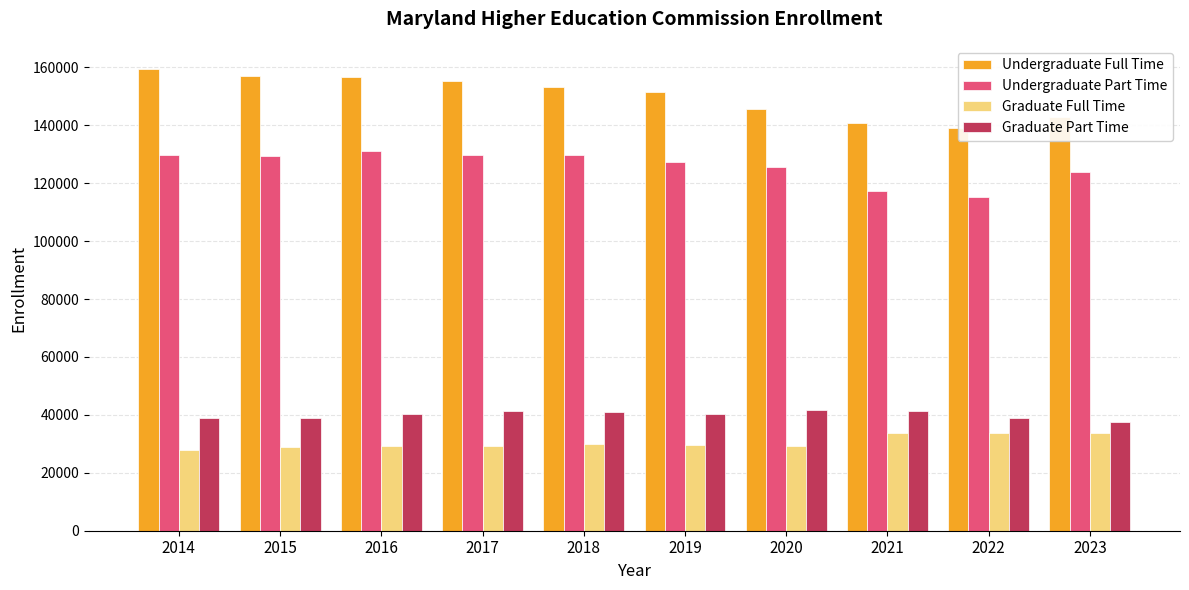

Which series has the largest range (max minus min)?

Undergraduate Full Time